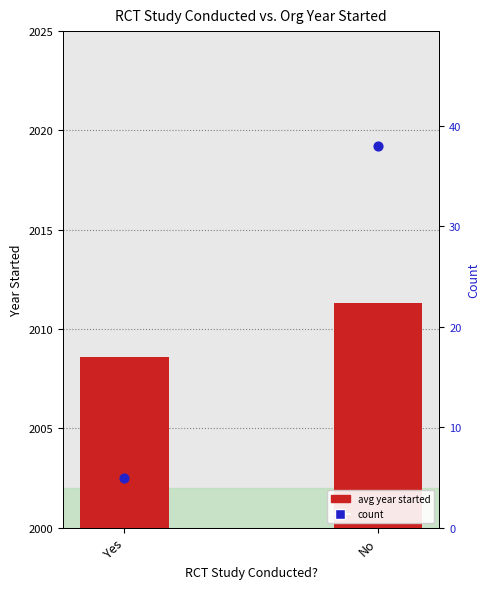

Which has a higher value, No or Yes?

No